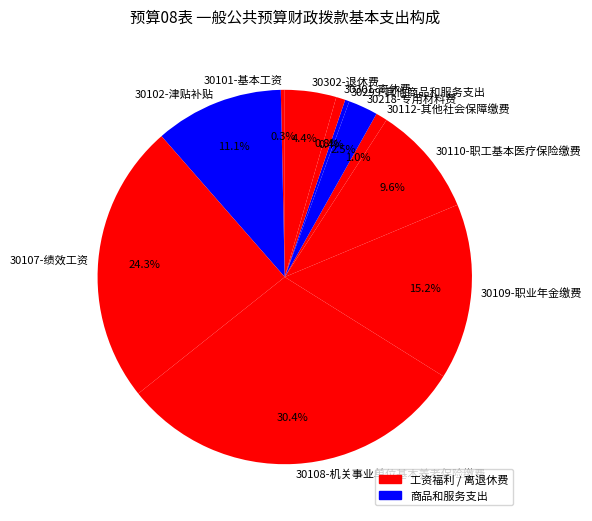

Which has a higher value, 30110-职工基本医疗保险缴费 or 30101-基本工资?

30110-职工基本医疗保险缴费